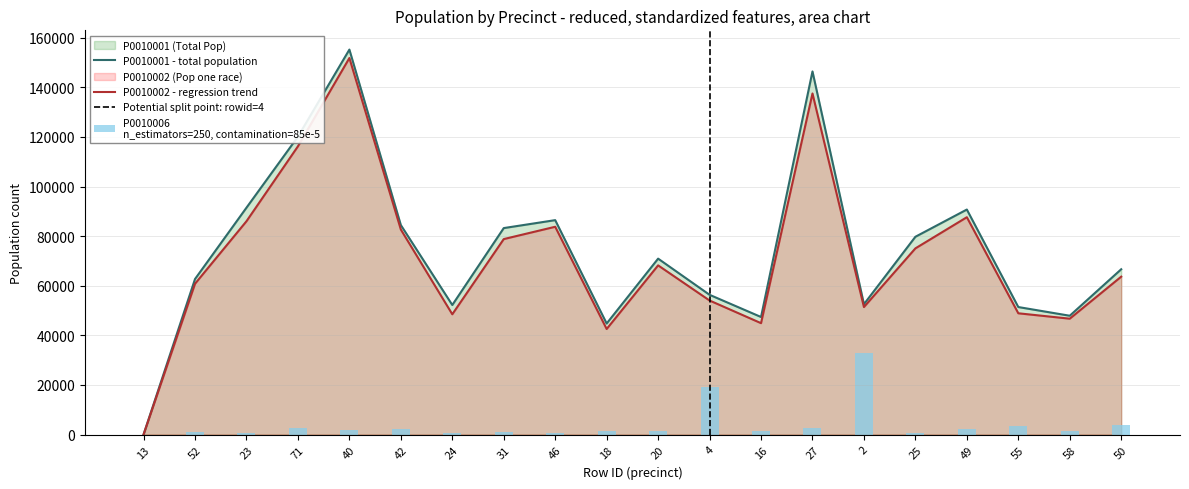

Is the value of P0010001 at 24 greater than the value of P0010002 at 27?

No